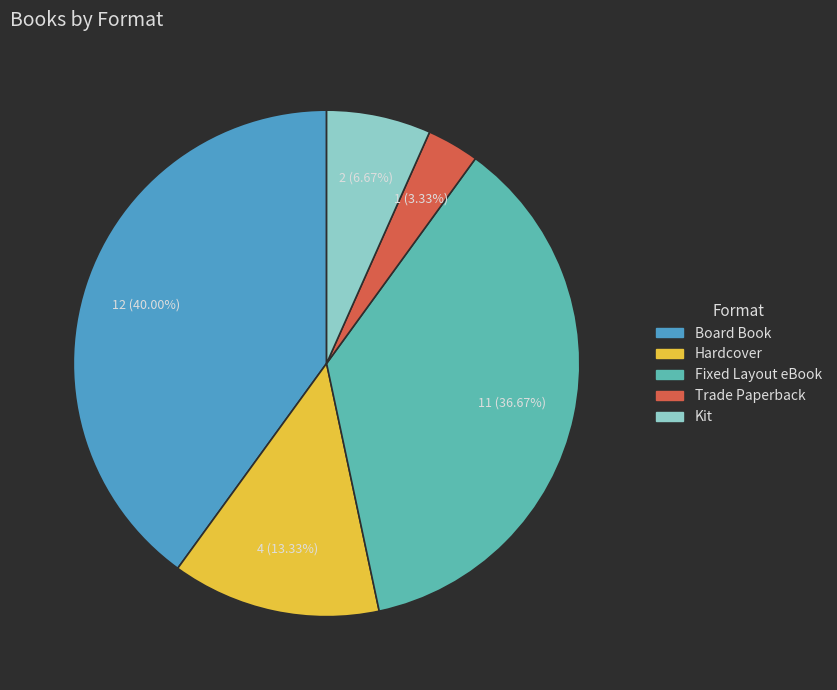

Is it true that Kit is 1% of the pie?

False